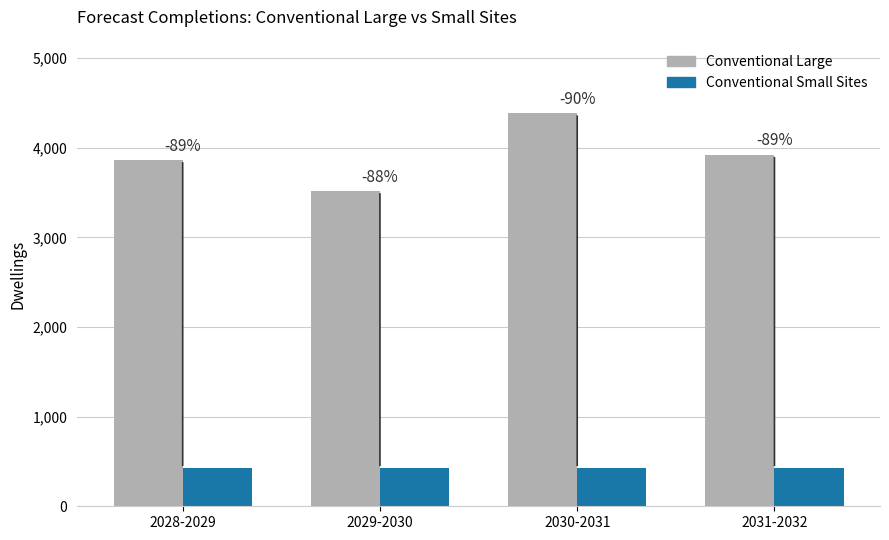

What are all the series names shown in the legend?

Conventional Large, Conventional Small Sites